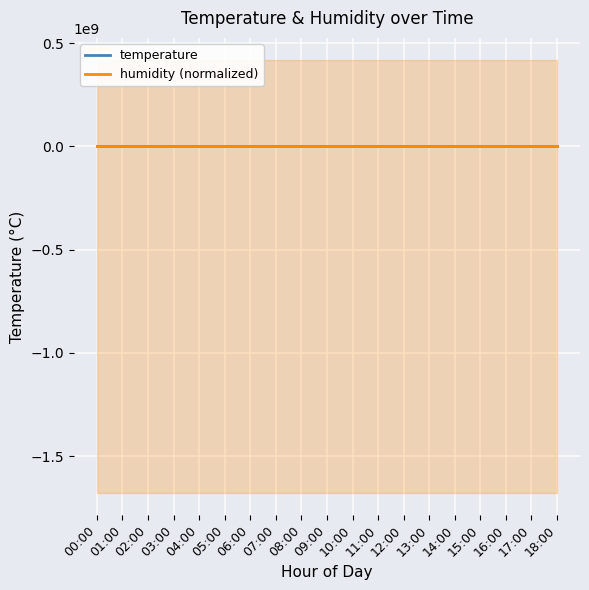

The temperature series shows 6.4 at 08:00. True or false?

False